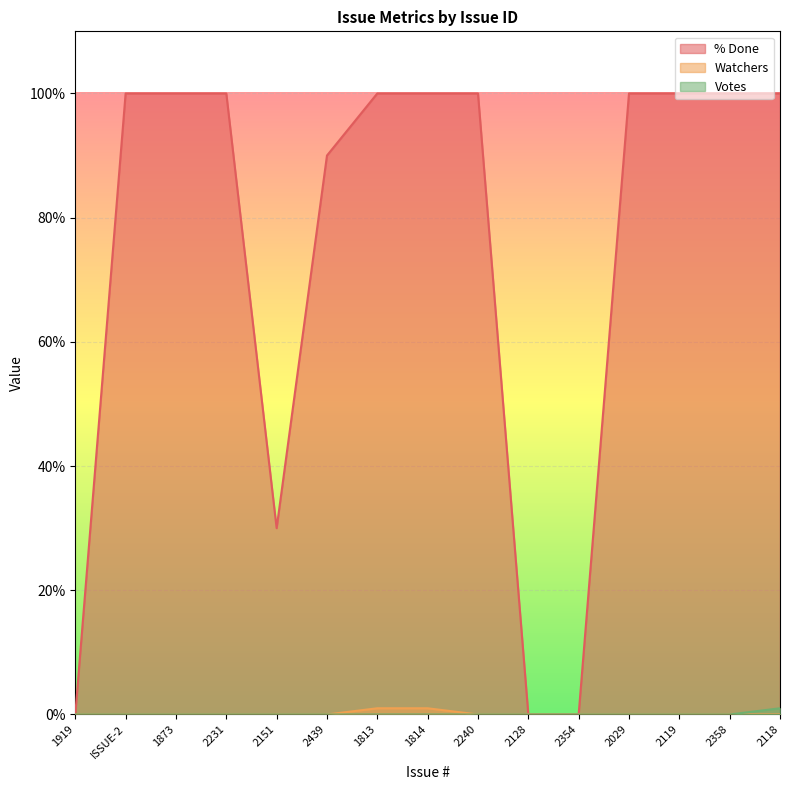

What are all the series names shown in the legend?

% Done, Watchers, Votes